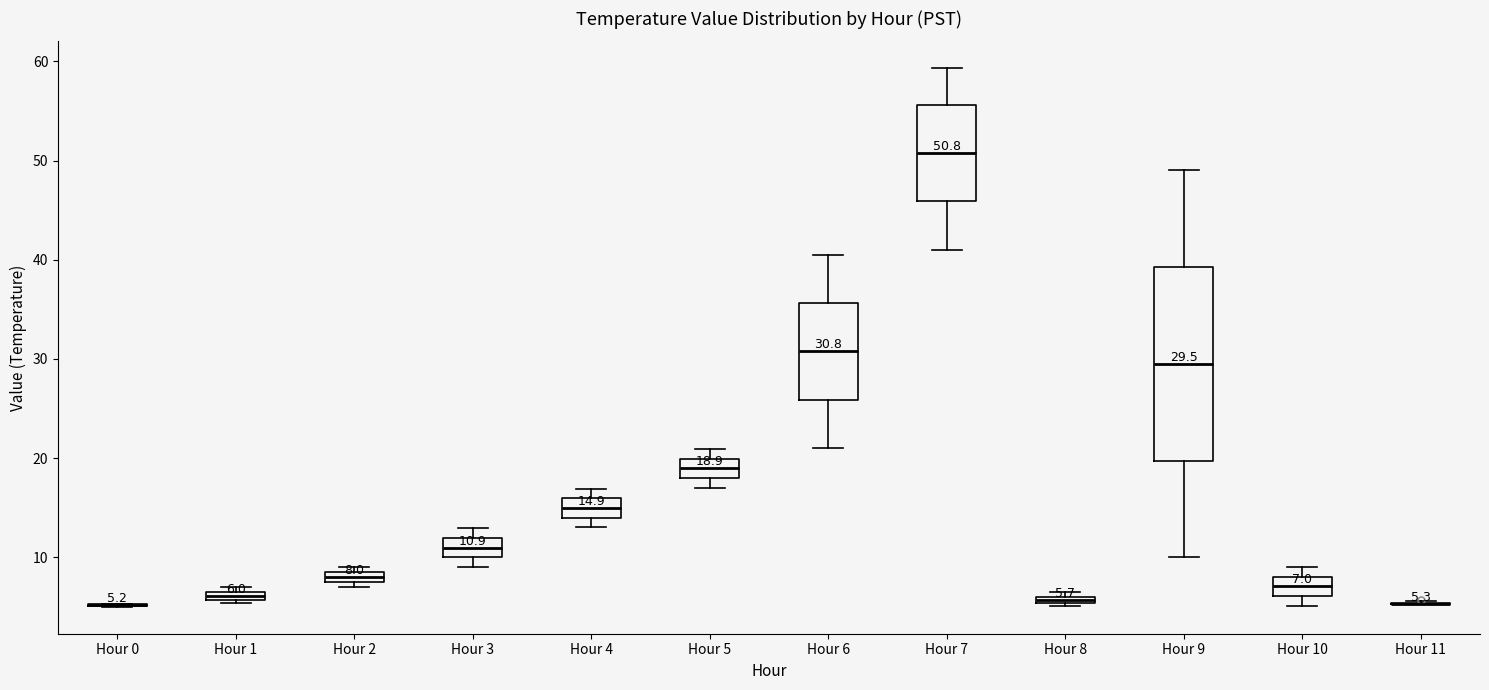

Which box is the tallest, from its lower edge to its upper edge?

Hour 9